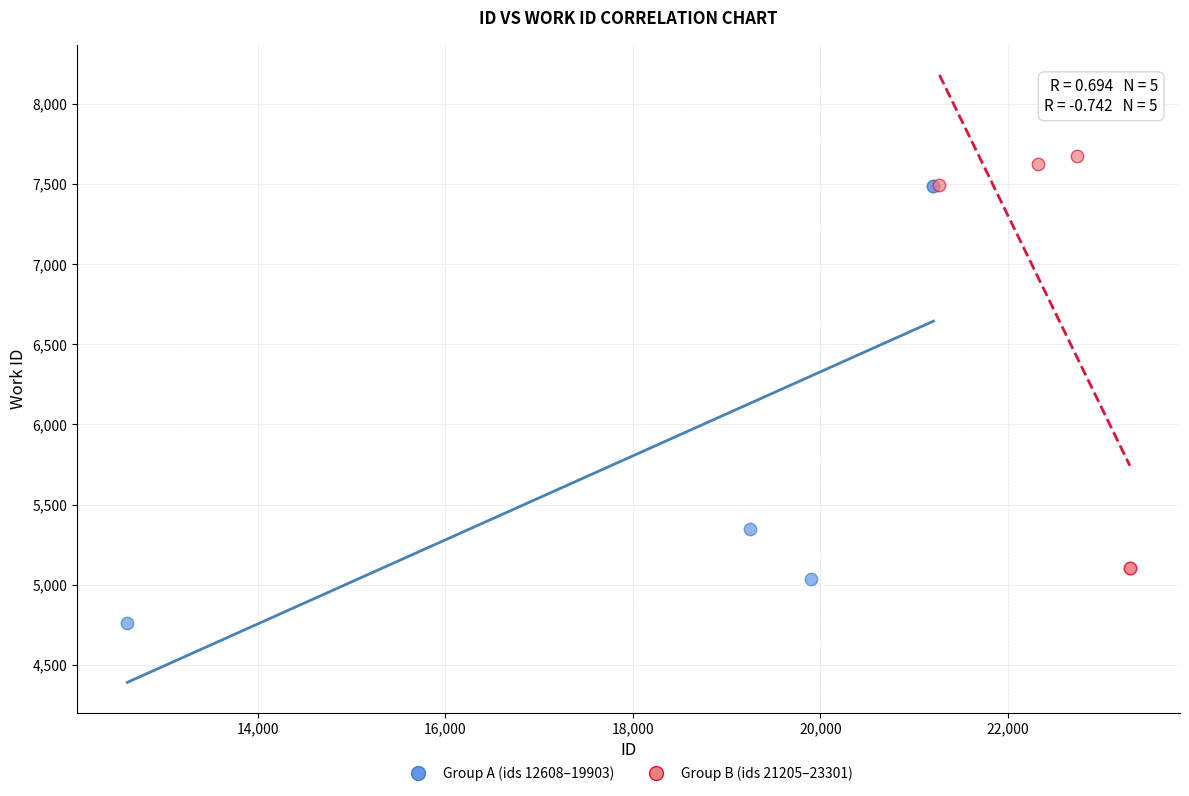

Which series contains the lowest Y value?

Group A (ids 12608–19903)